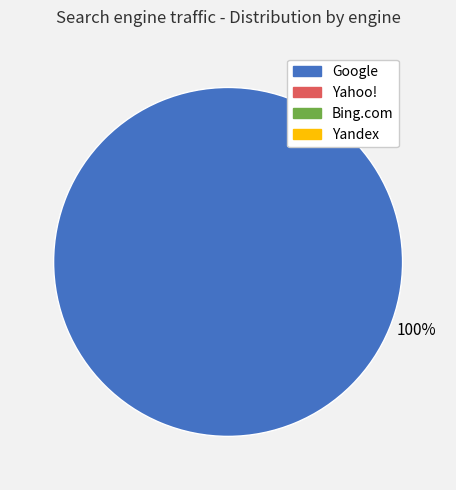

Is there any slice that represents more than half of the pie?

Yes